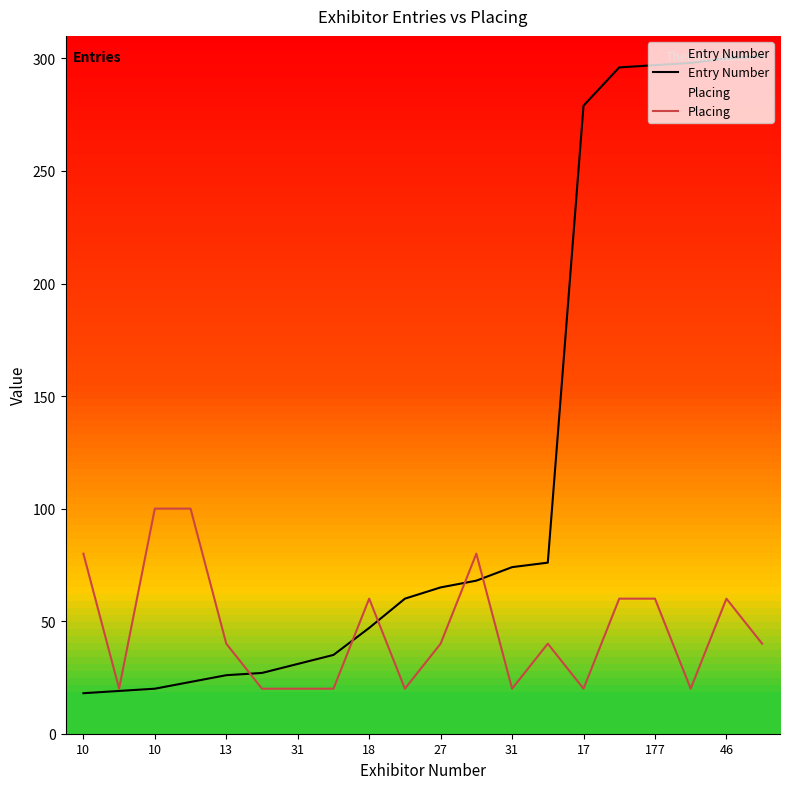

What is the minimum value shown in the chart?

18